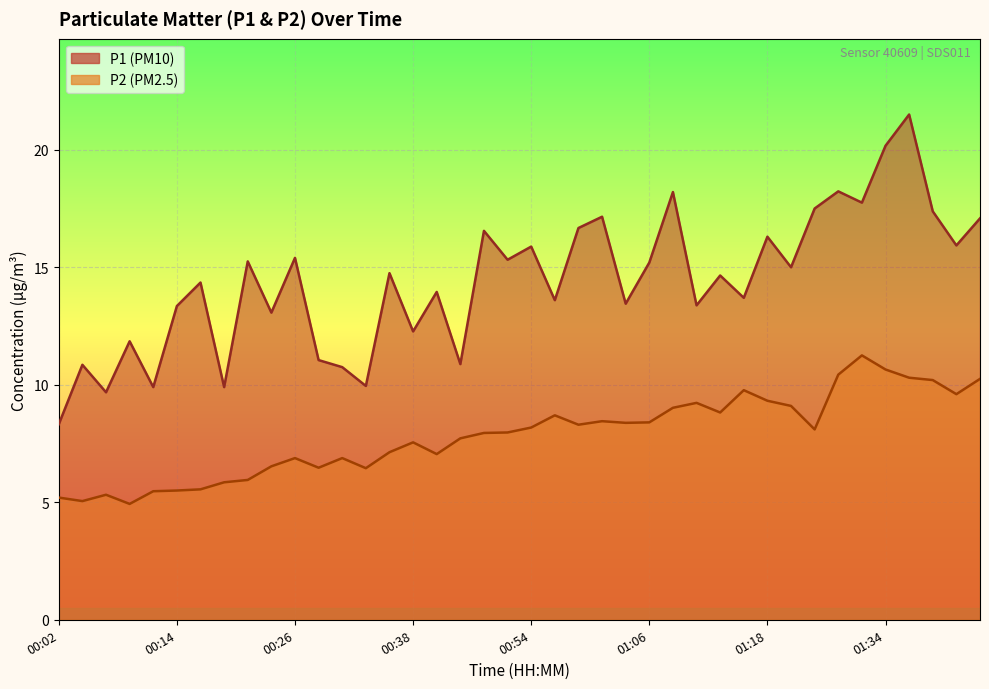

Which series has the largest range (max minus min)?

P1